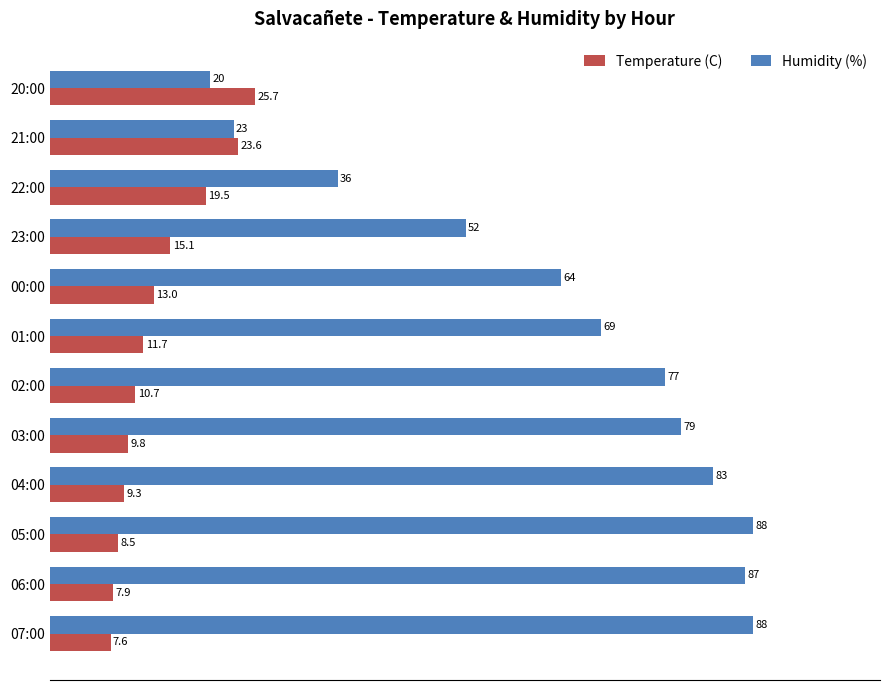

How many categories are shown in the chart?

12